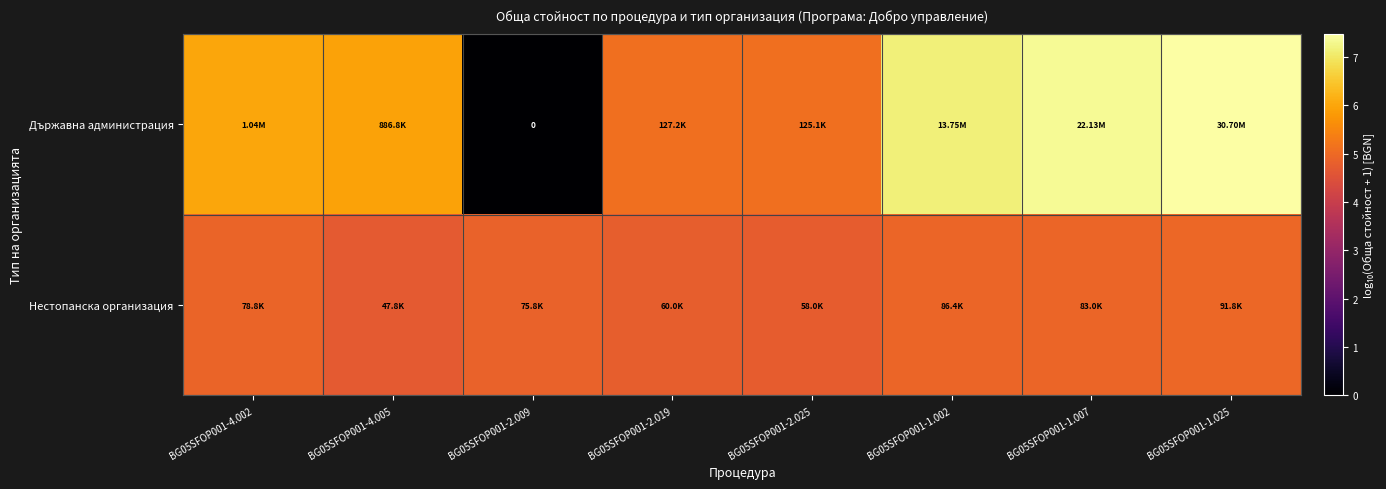

The value of Държавна администрация at BG05SFOP001-4.002 is 1.8. True or false?

False